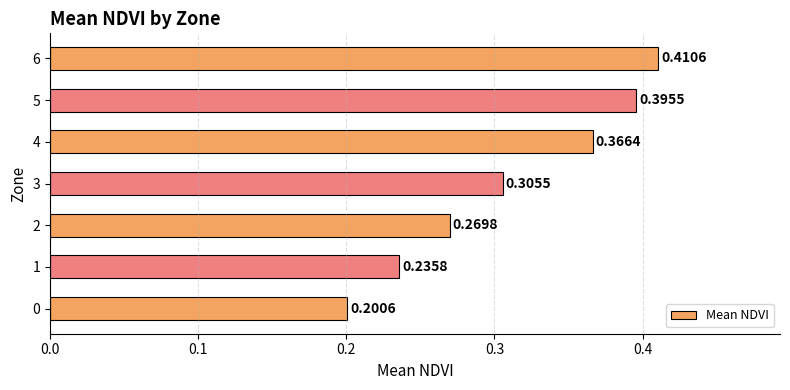

List the labels in order of value, largest first.

6, 5, 4, 3, 2, 1, 0